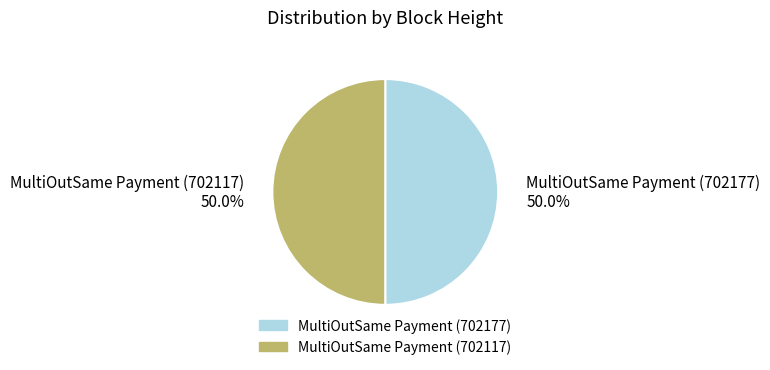

Is the sum of MultiOutSame Payment (702117) and MultiOutSame Payment (702177) greater than half?

Yes